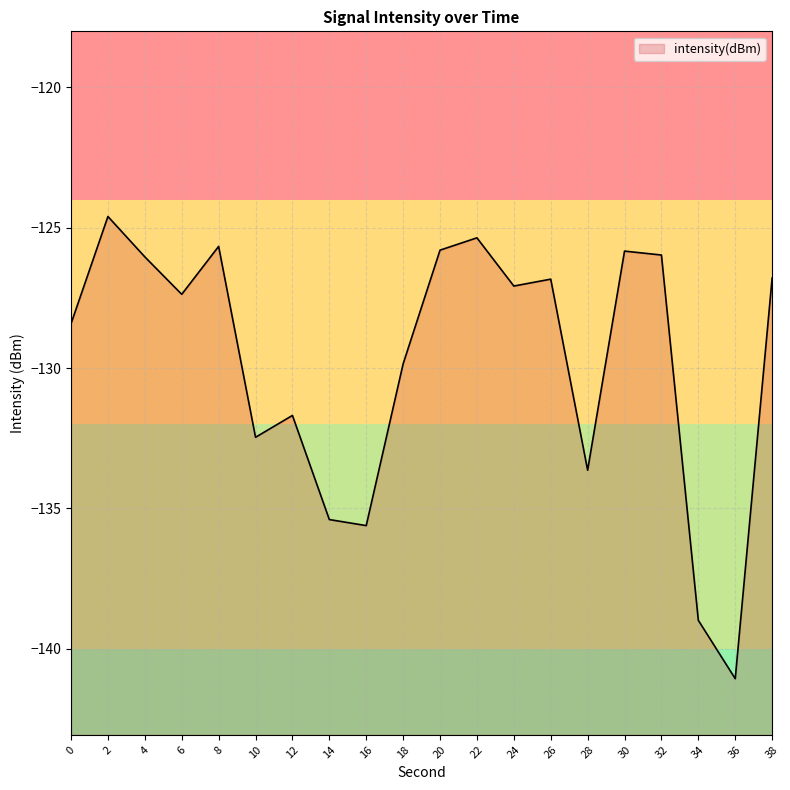

Reading left to right, extract all data points from this chart.

0=-128.4	2=-124.6	4=-126.0	6=-127.4	8=-125.7	10=-132.5	12=-131.7	14=-135.4	16=-135.6	18=-129.9	20=-125.8	22=-125.4	24=-127.1	26=-126.8	28=-133.6	30=-125.8	32=-126.0	34=-139.0	36=-141.1	38=-126.8